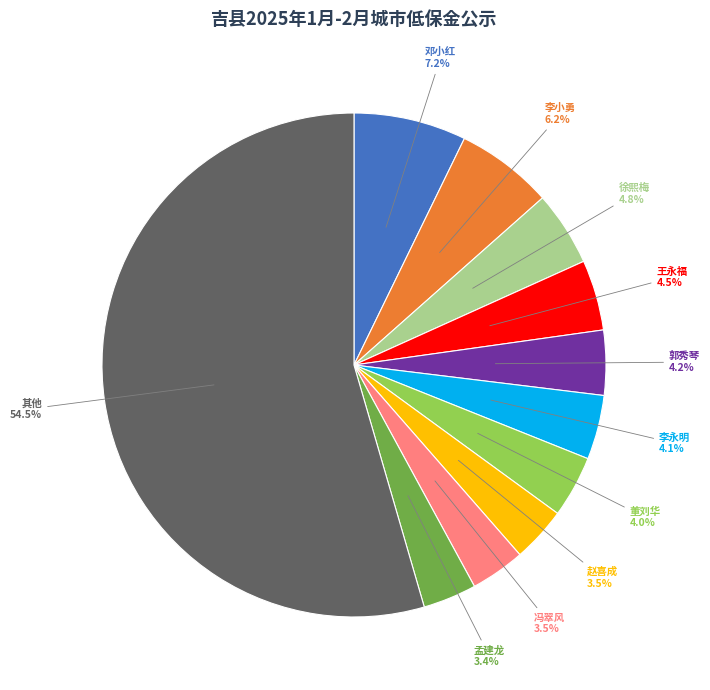

Is the sum of 郭秀琴 and 冯翠风 greater than half?

No